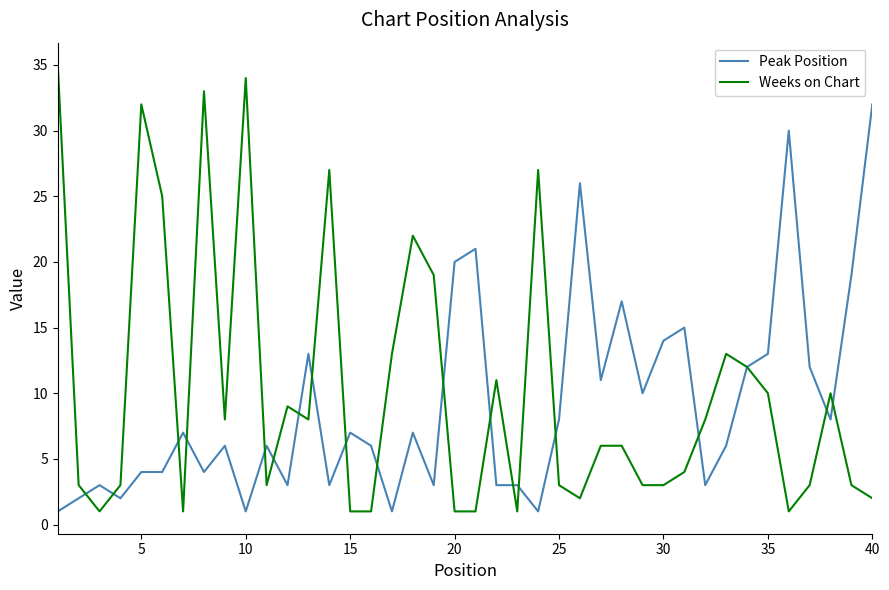

Which series has the largest total across all categories?

Weeks on Chart